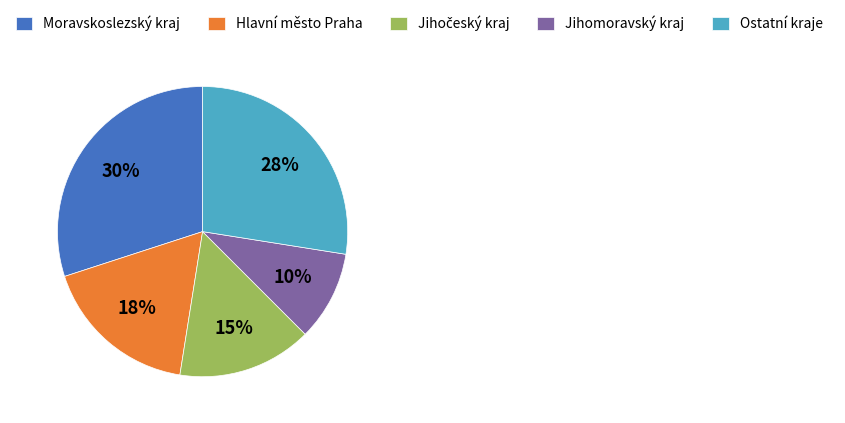

The Hlavní město Praha slice represents 18% of the pie. True or false?

True